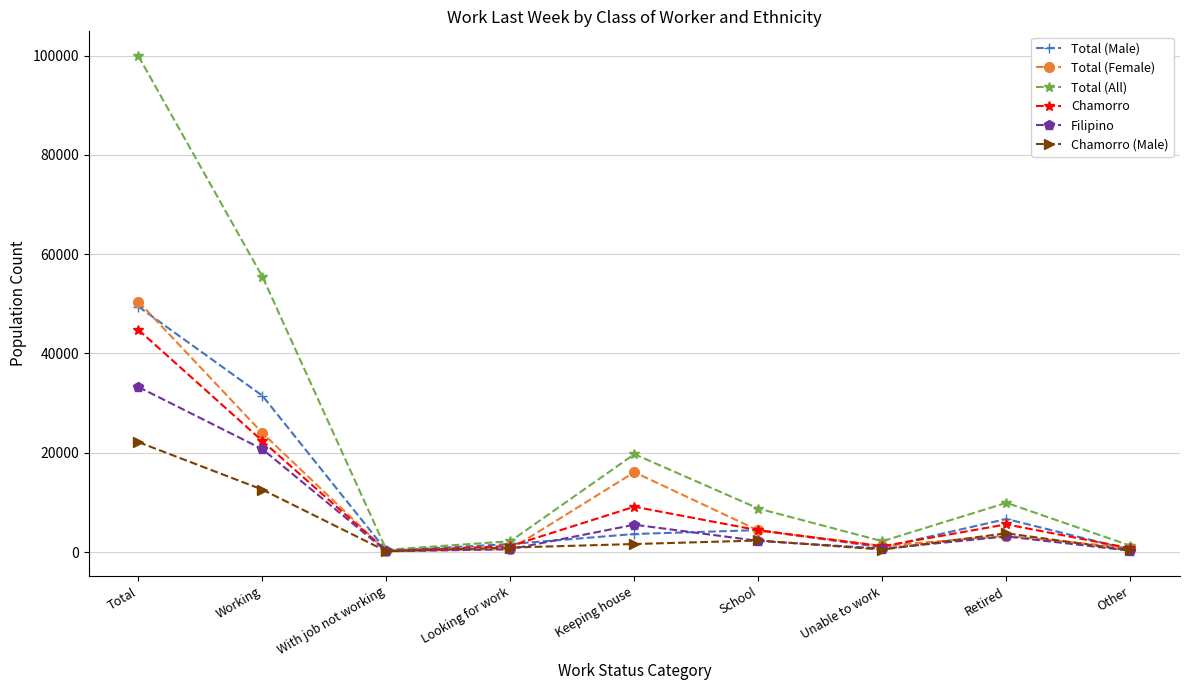

True or false: Total (Female) has a value of 3254 at Retired.

True